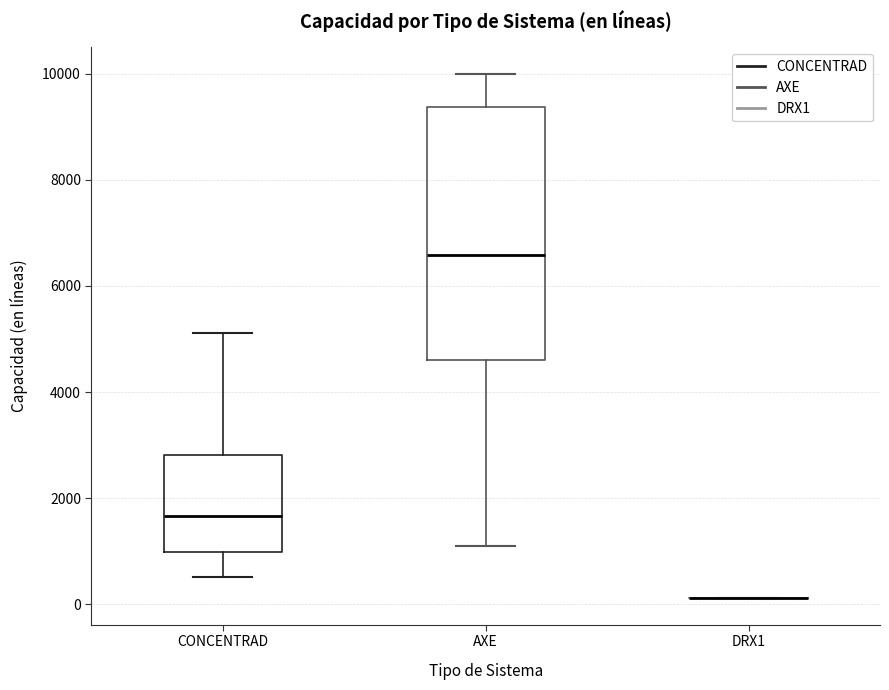

Which box is the tallest, from its lower edge to its upper edge?

AXE